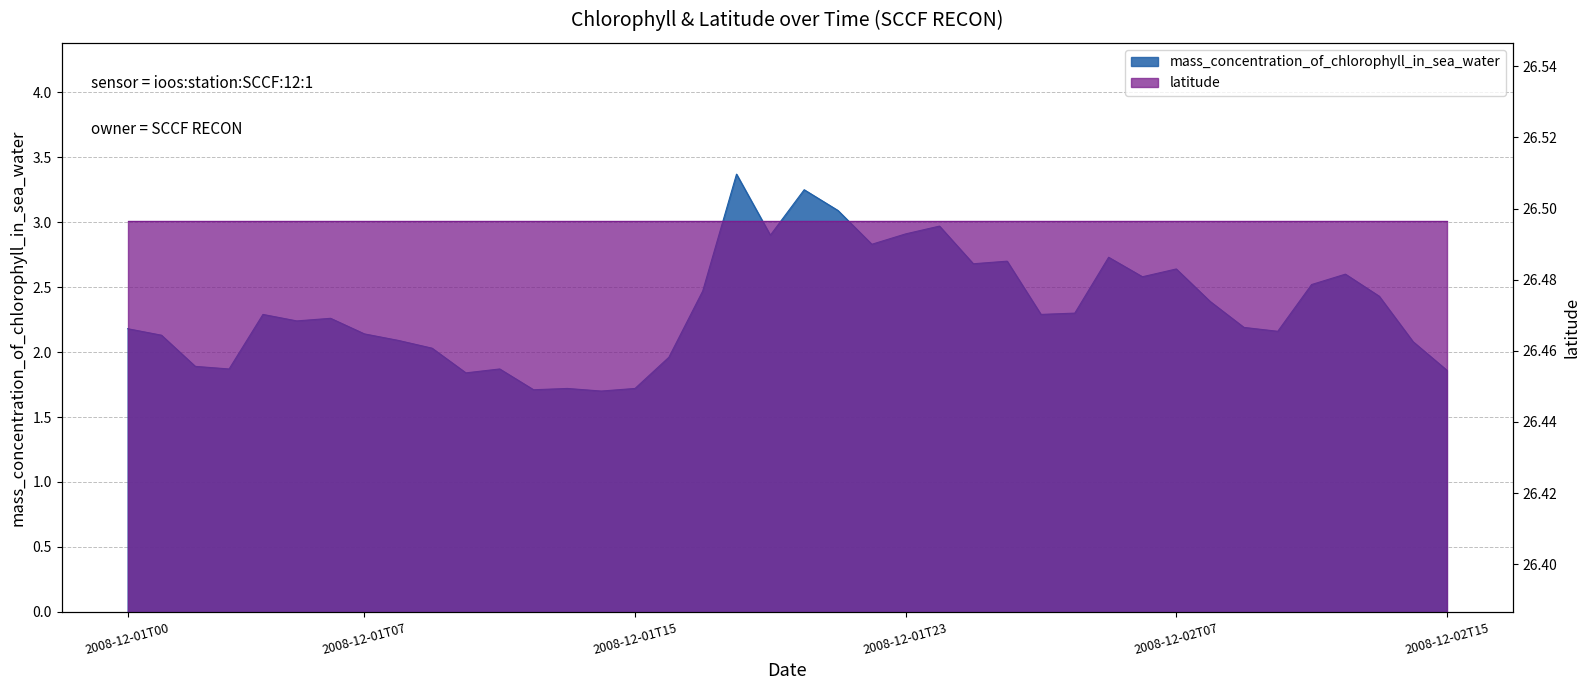

Which has a higher value, 2008-12-01T19 or 2008-12-02T05?

2008-12-01T19